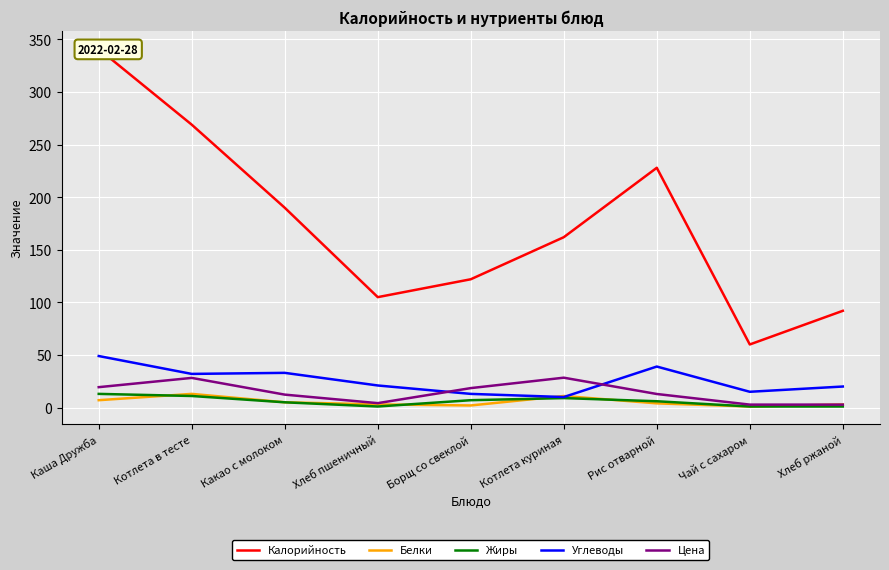

Reading left to right, extract all data points from this chart.

Калорийность: 341.0	269.0	190.0	105.0	122.0	162.0	228.0	60.0	92.0
Белки: 7.0	13.0	5.0	3.0	2.0	11.0	4.0	1.0	3.0
Жиры: 13.0	11.0	5.0	1.0	7.0	9.0	6.0	1.0	1.0
Углеводы: 49.0	32.0	33.0	21.0	13.0	10.0	39.0	15.0	20.0
Цена: 19.4	28.2	12.3	4.2	18.5	28.4	12.9	2.8	2.8